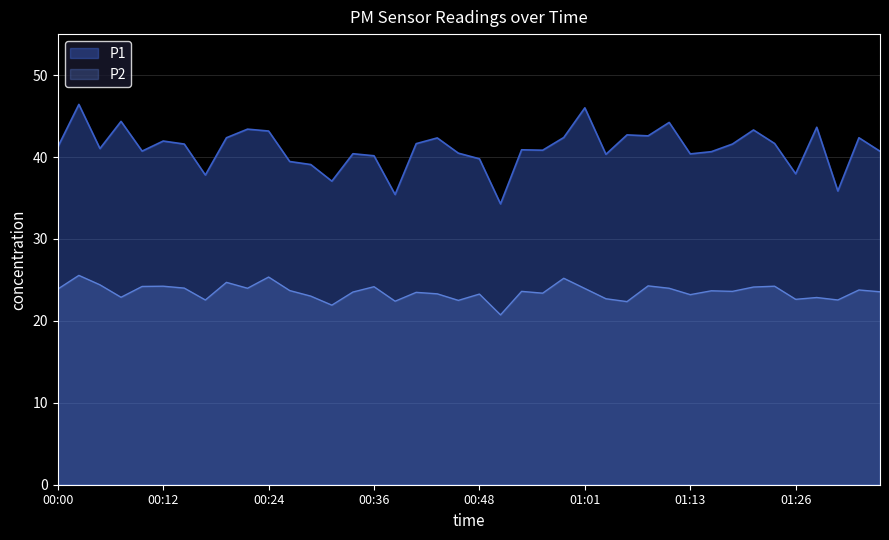

True or false: P2 and P1 cross at least once.

False